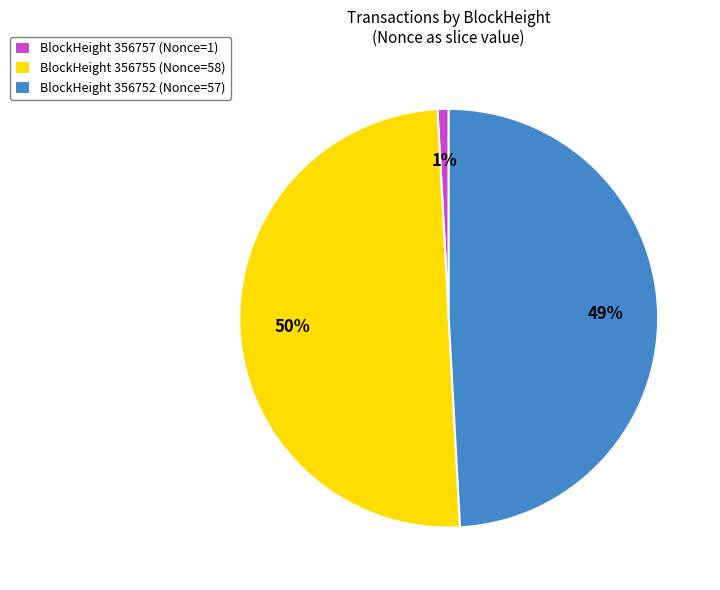

How many slices are in this pie chart?

3